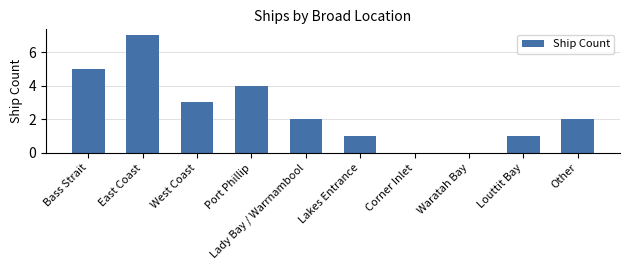

Reading right to left, what are all the values shown in this chart?

Other=2	Louttit Bay=1	Waratah Bay=0	Corner Inlet=0	Lakes Entrance=1	Lady Bay / Warrnambool=2	Port Phillip=4	West Coast=3	East Coast=7	Bass Strait=5